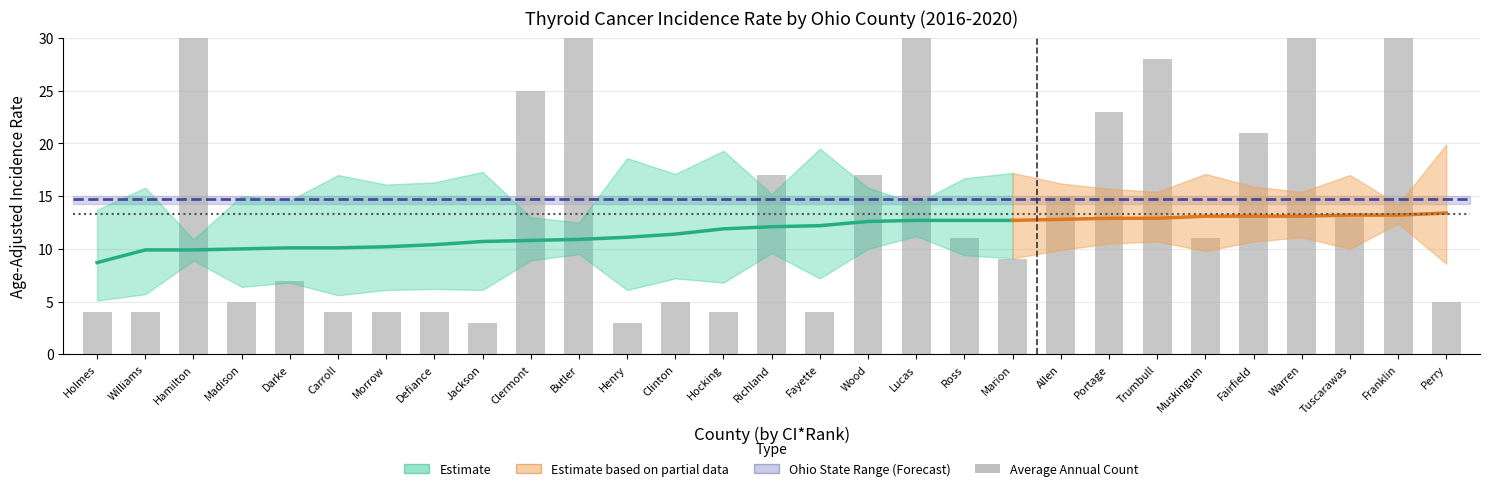

Reading right to left, list all the values displayed in this chart.

CI_Rank: 55.0	56.0	57.0	58.0	59.0	60.0	61.0	62.0	63.0	64.0	65.0	66.0	67.0	68.0	69.0	70.0	71.0	72.0	73.0	74.0	75.0	76.0	77.0	78.0	79.0	80.0	81.0	82.0	83.0
Rate: 13.4	13.2	13.2	13.1	13.1	13.1	12.9	12.9	12.8	12.7	12.7	12.7	12.6	12.2	12.1	11.9	11.4	11.1	10.9	10.8	10.7	10.4	10.2	10.1	10.1	10.0	9.9	9.9	8.7
Lower_CI: 8.6	12.4	10.0	11.1	10.7	9.8	10.7	10.5	9.9	9.1	9.4	11.2	10.0	7.2	9.6	6.8	7.2	6.1	9.5	8.9	6.1	6.2	6.1	5.6	6.8	6.4	8.9	5.7	5.1
Upper_CI: 19.9	14.2	17.0	15.4	15.9	17.1	15.4	15.7	16.2	17.2	16.7	14.3	15.8	19.5	15.2	19.3	17.1	18.6	12.5	13.0	17.3	16.3	16.1	17.0	14.6	15.0	10.9	15.8	13.7
Avg_Count: 5.0	173.0	13.0	32.0	21.0	11.0	28.0	23.0	15.0	9.0	11.0	56.0	17.0	4.0	17.0	4.0	5.0	3.0	44.0	25.0	3.0	4.0	4.0	4.0	7.0	5.0	83.0	4.0	4.0